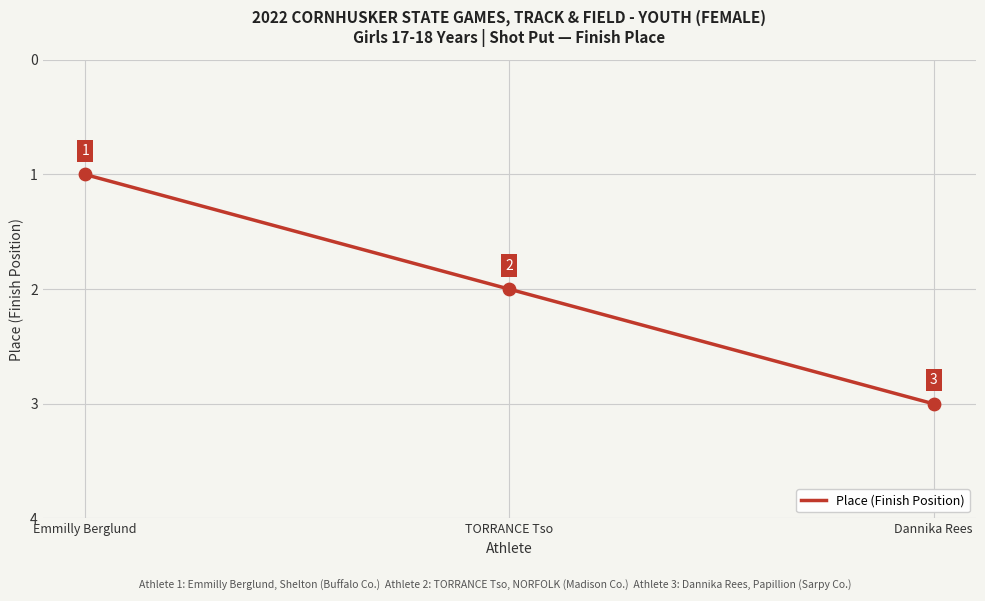

Which has a higher value, Emmilly Berglund or TORRANCE Tso?

TORRANCE Tso